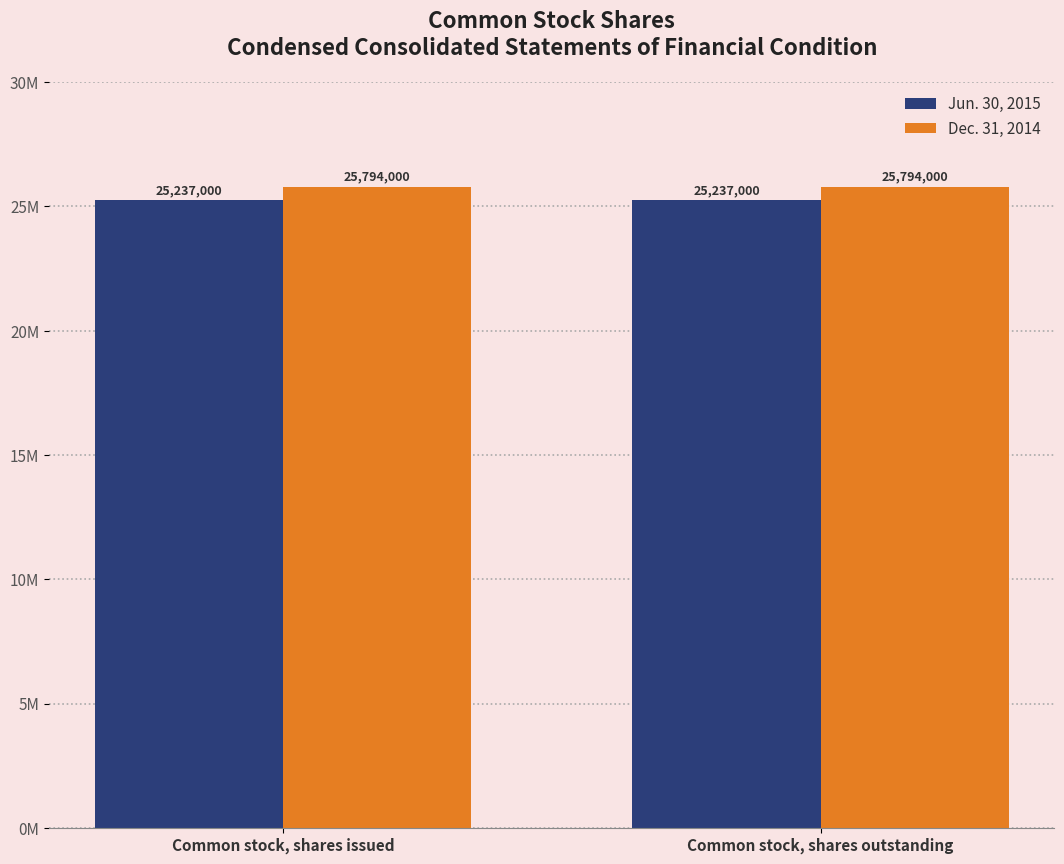

What is the total value across all series at Common stock, shares issued?

51031000